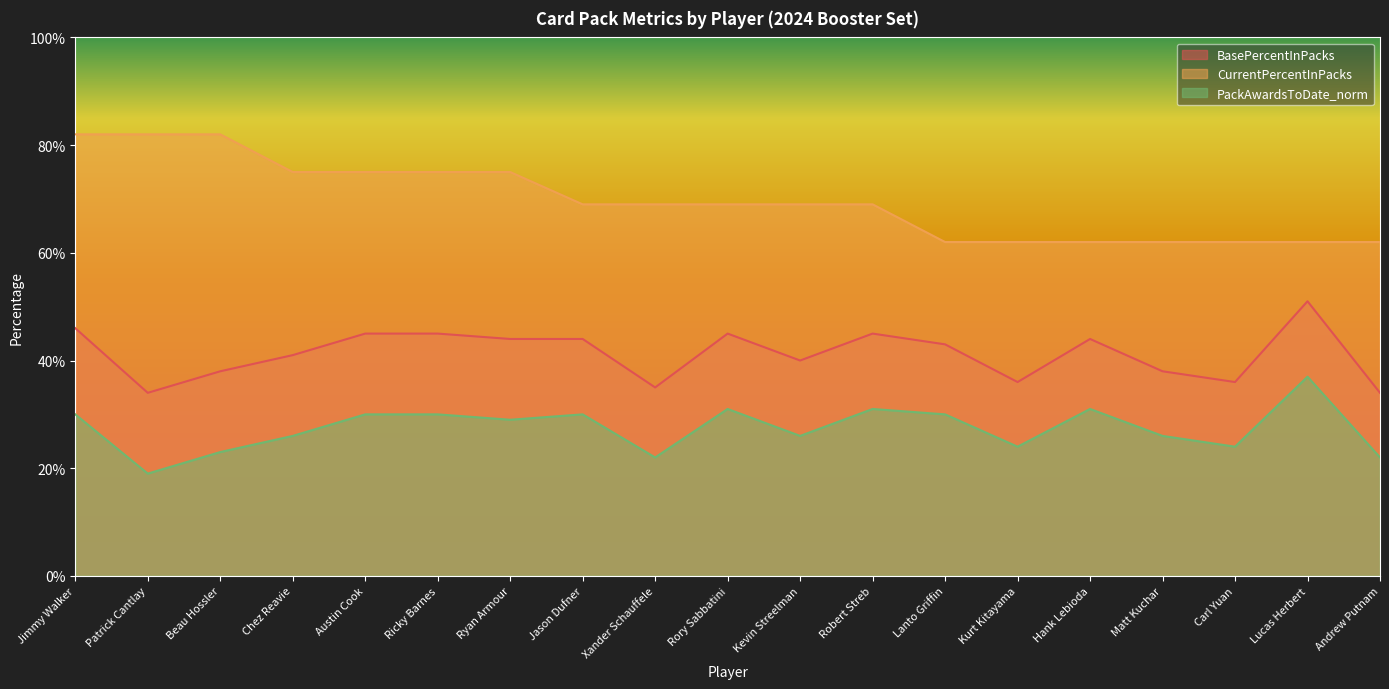

What is the label of the 13th point from the right?

Ryan Armour